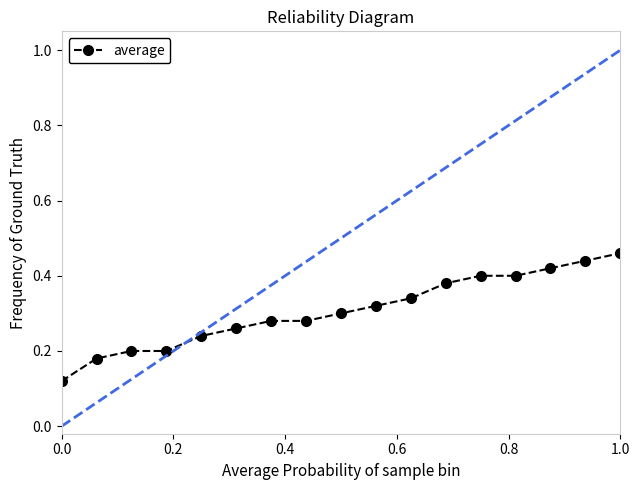

How many values are between 0 and 1?

17